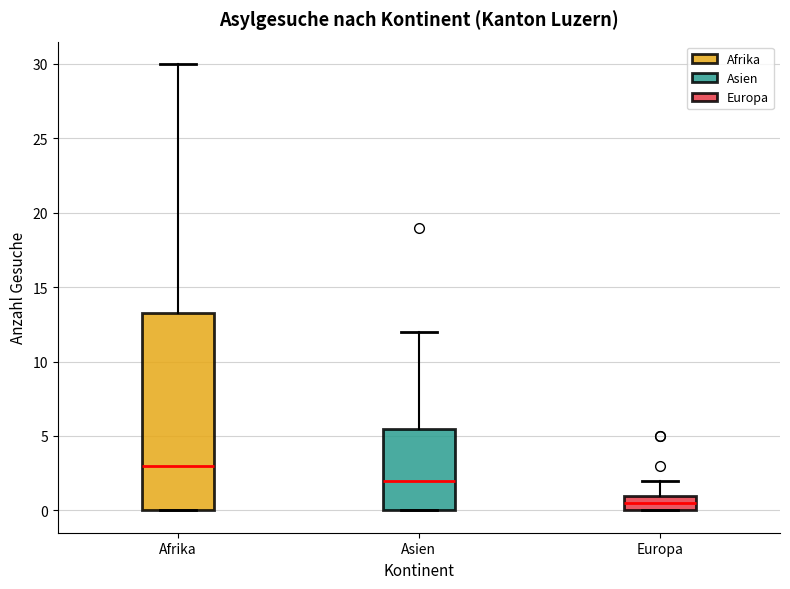

Which box has the lowest median line?

Europa